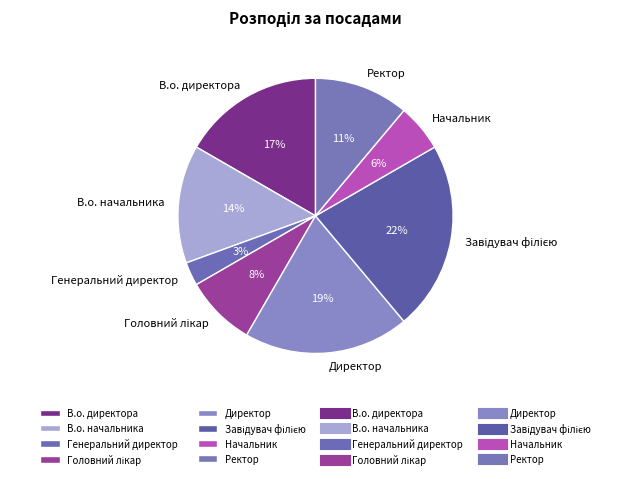

Combined, do Директор and Ректор account for over 50%?

No